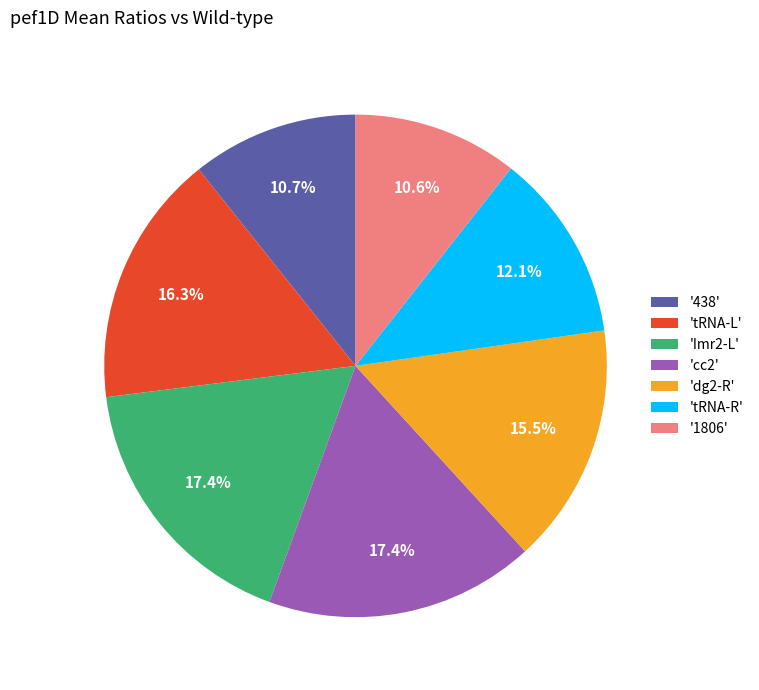

To the nearest percent, what is the average slice percentage?

14%